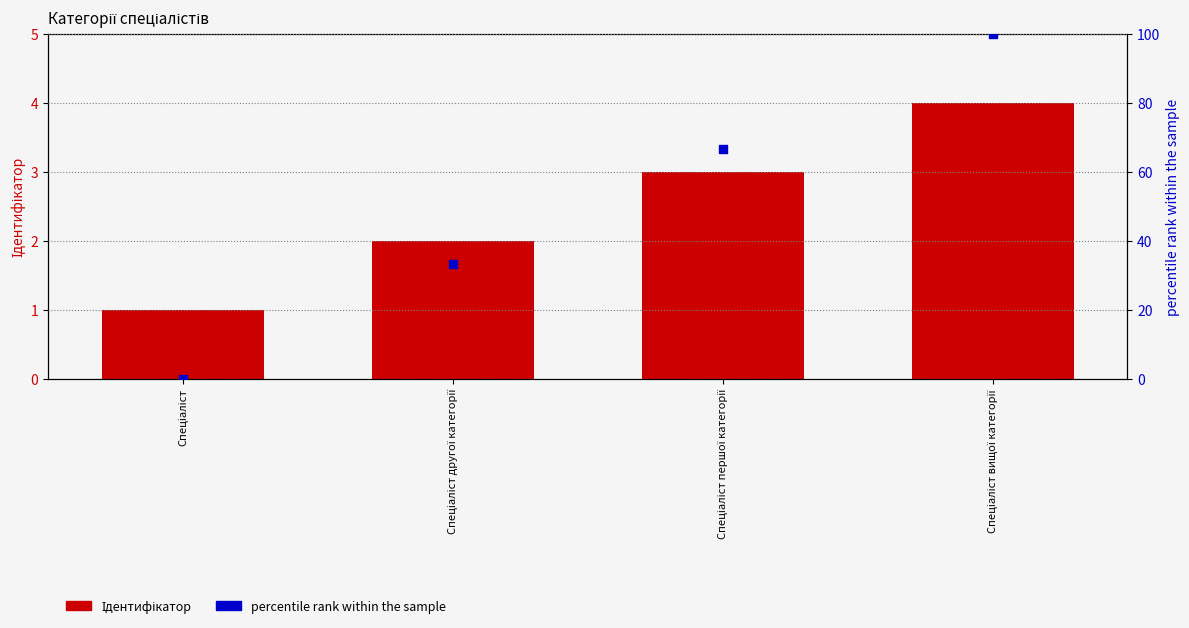

At which category is the sum across all series the highest?

Спеціаліст вищої категорії